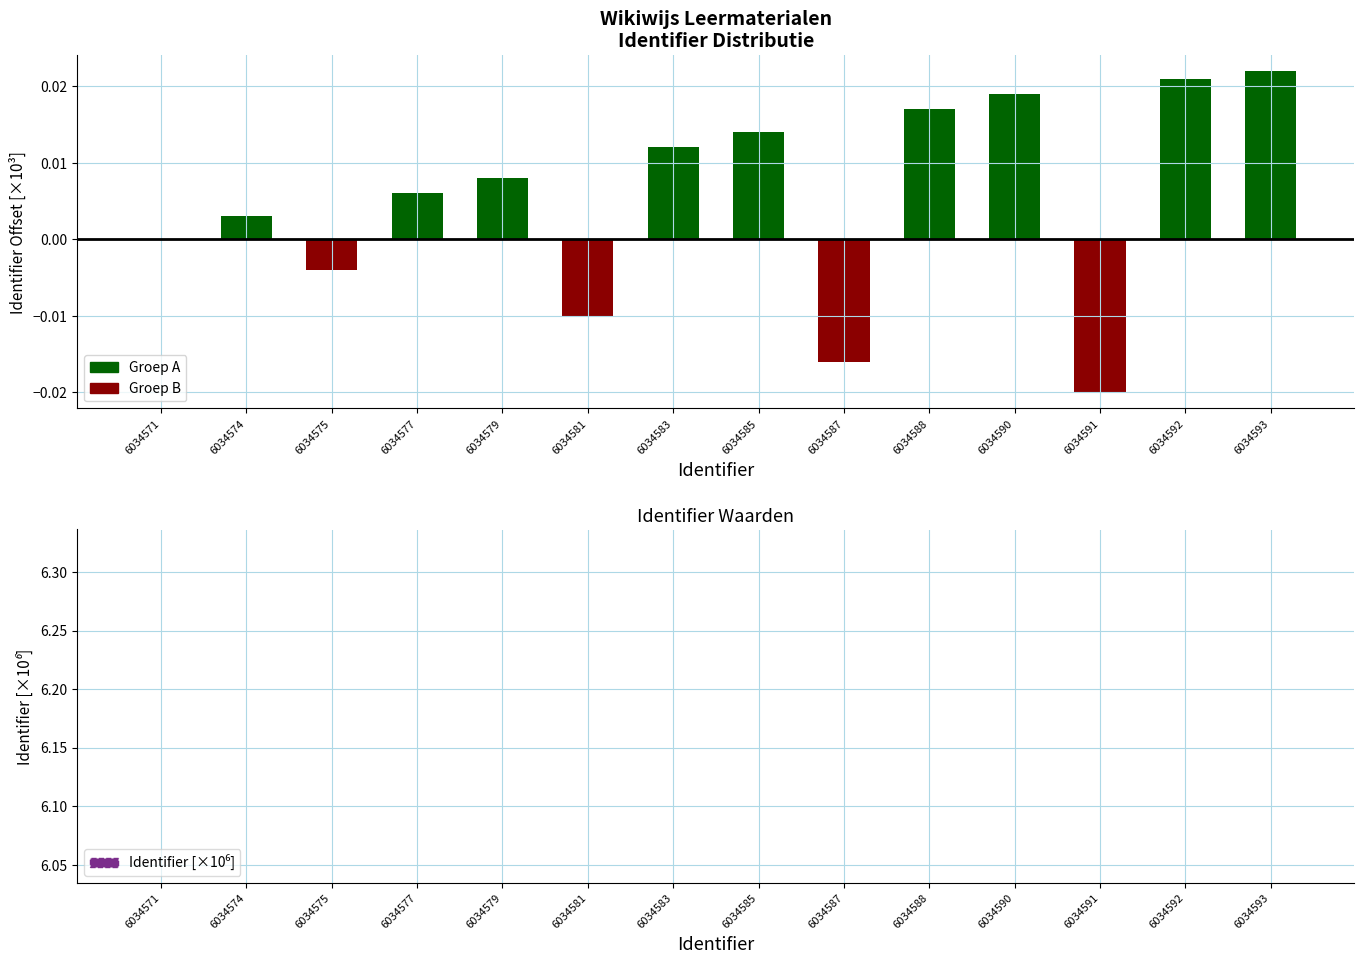

At which category does the chart reach its minimum across all series?

6034571